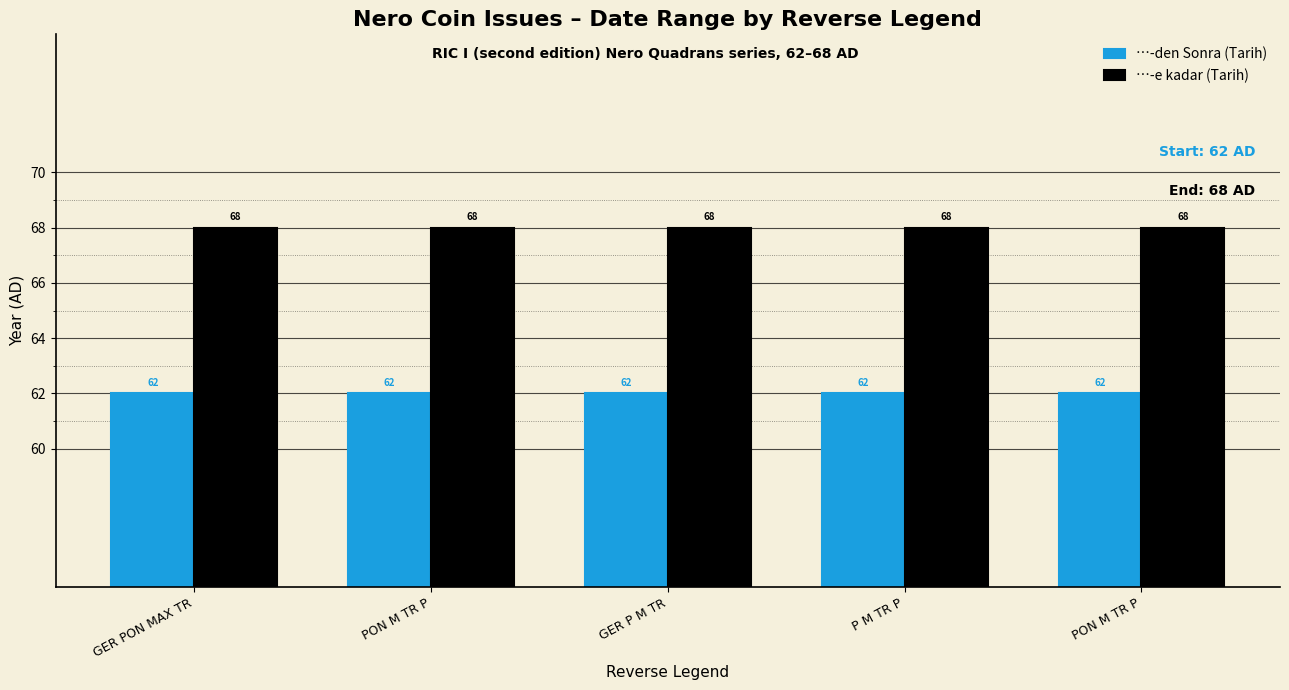

Reading left to right, what are all the values shown in this chart?

…-den Sonra (Tarih): GER PON MAX TR=62	PON M TR P=62	GER P M TR=62	P M TR P=62	PON M TR P=62
…-e kadar (Tarih): GER PON MAX TR=68	PON M TR P=68	GER P M TR=68	P M TR P=68	PON M TR P=68